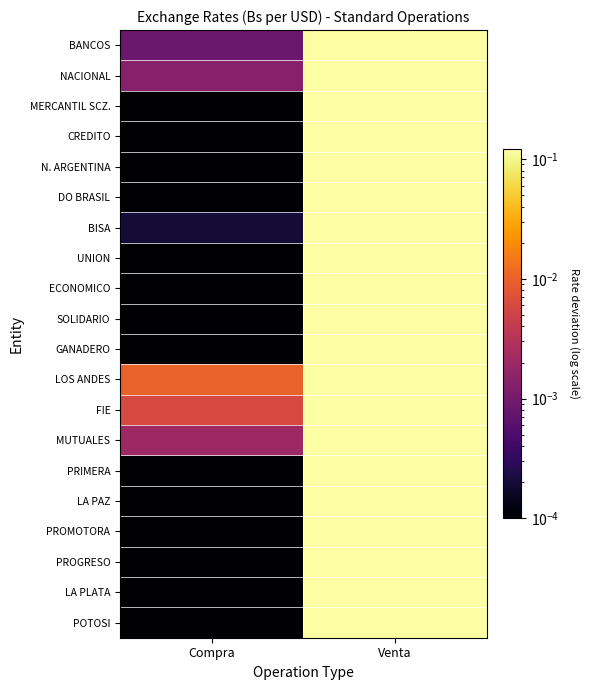

Which series changed the most between Compra and Venta?

MERCANTIL SCZ.